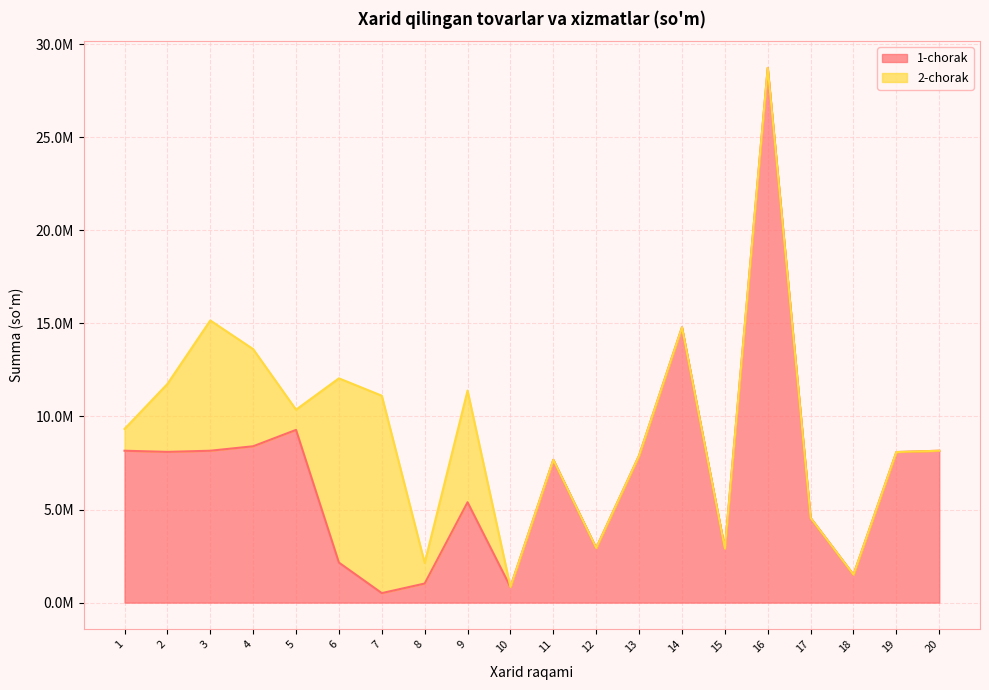

Which category has the lowest value across all series?

7